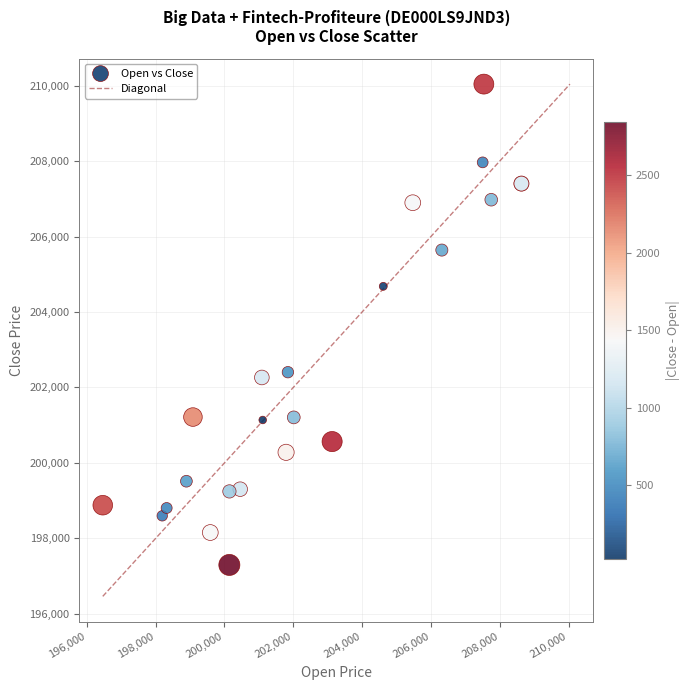

What Y value in the scatter plot is closest to 203667?

204680